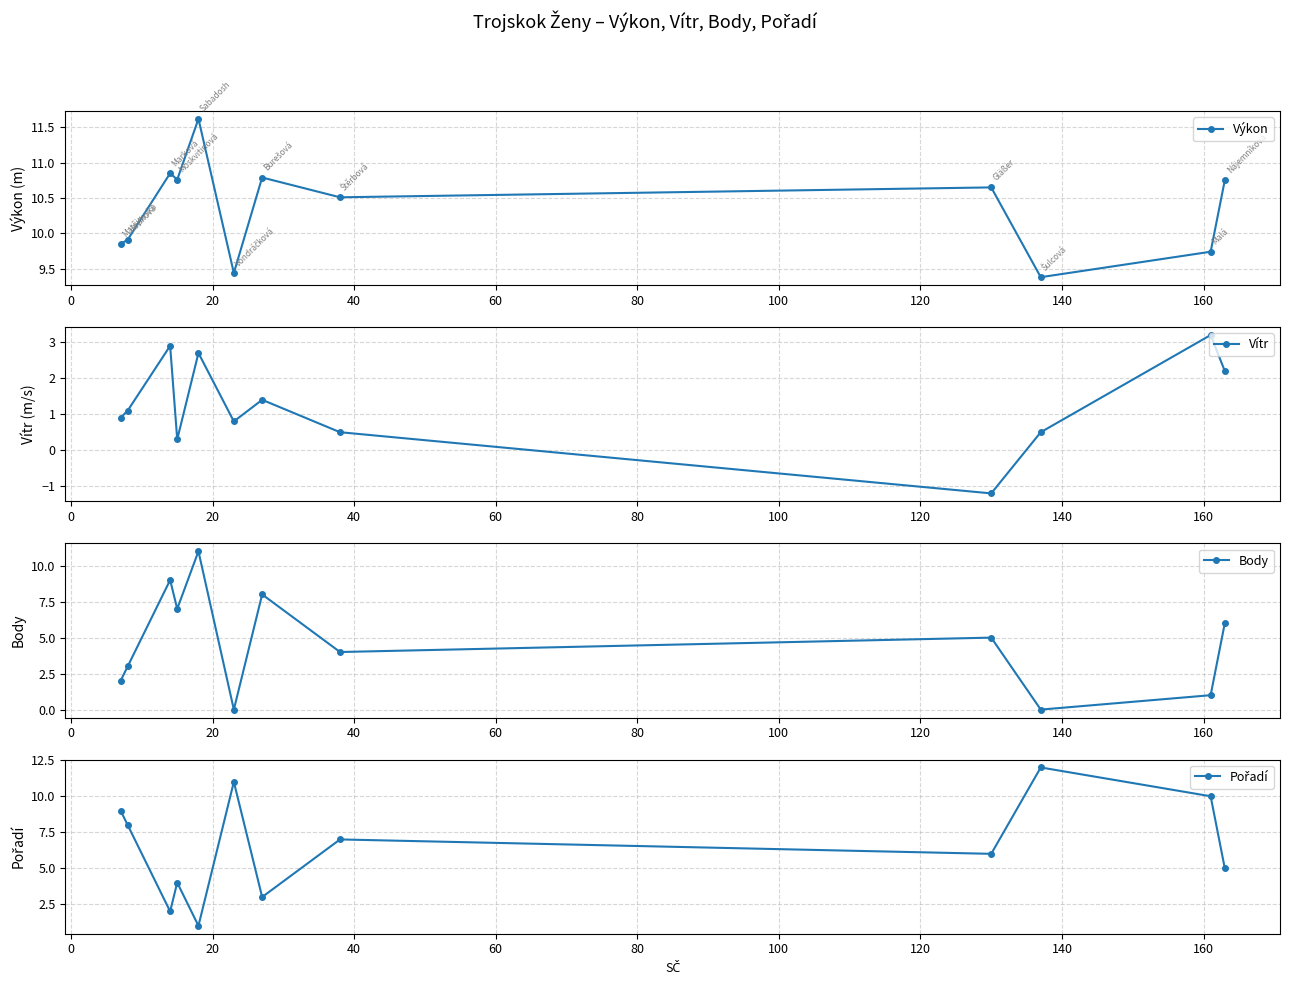

Is this an area chart (filled region under the line)?

No